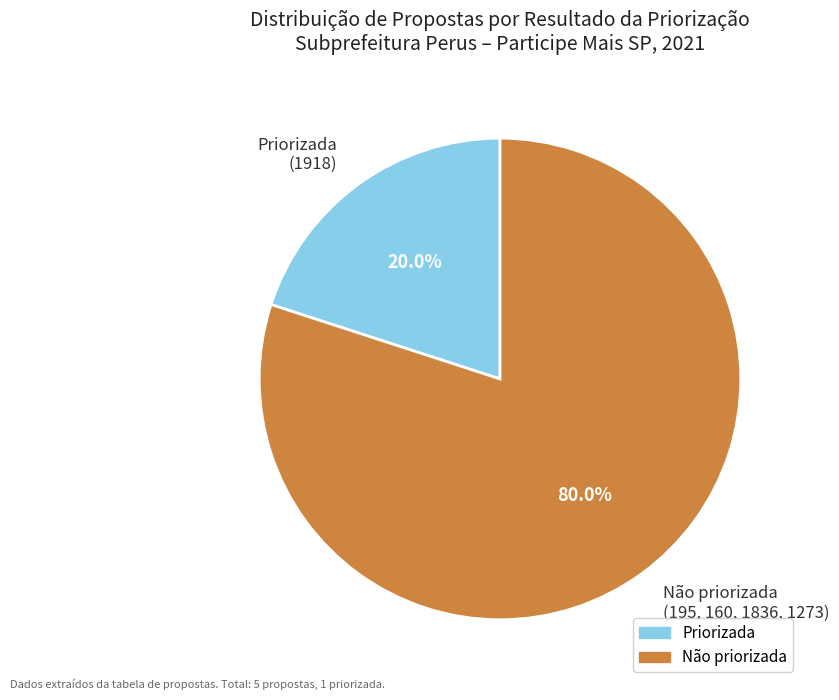

How many slices are in this pie chart?

2